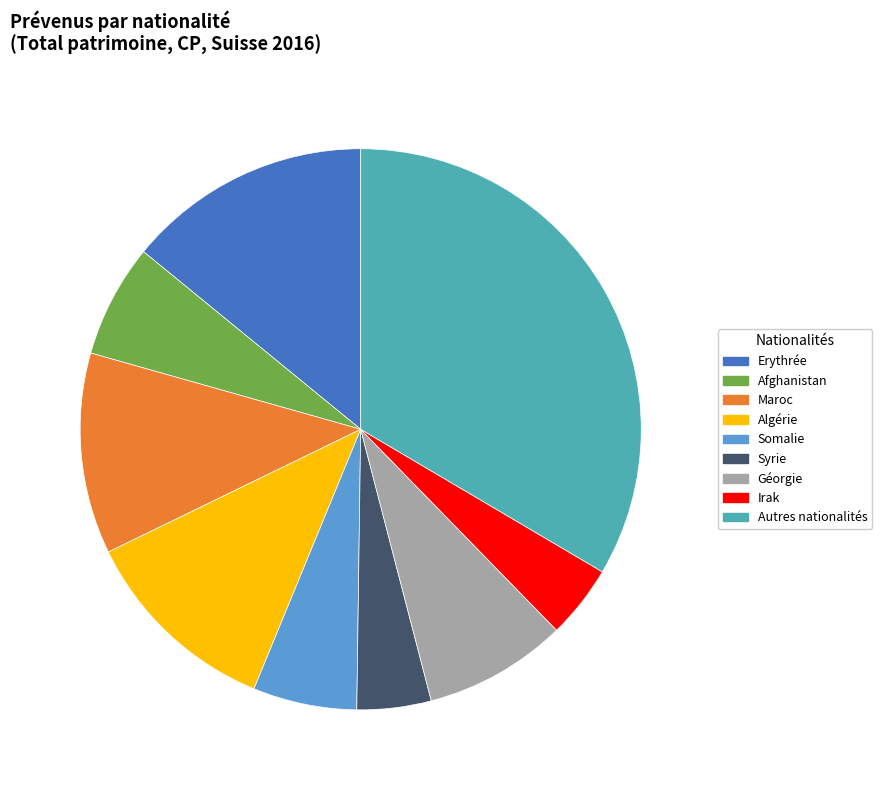

The Autres nationalités slice represents 33% of the pie. True or false?

True